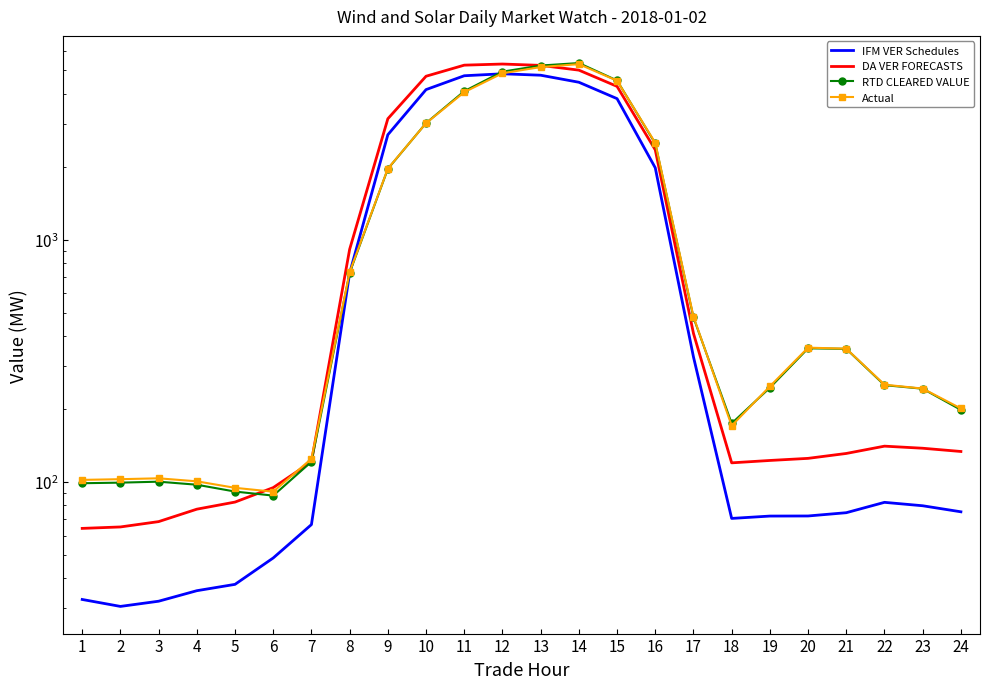

What is the difference between the highest and lowest values at 13?

467.8